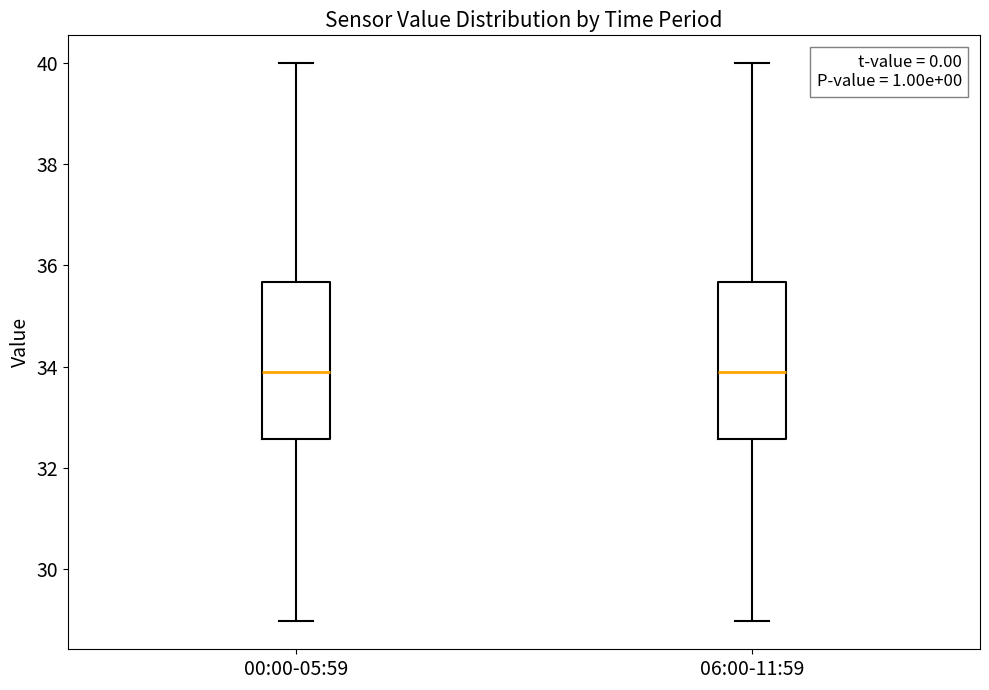

Reading left to right, read every box against the y-axis: the position of its median line, the range the box covers, and the ends of its whiskers. The values are not printed on the chart, so give them approximately, as read against the axis.

00:00-05:59: median 33.8, box 32.6 to 35.6, whiskers 29.0 to 40.0
06:00-11:59: median 33.8, box 32.6 to 35.6, whiskers 29.0 to 40.0